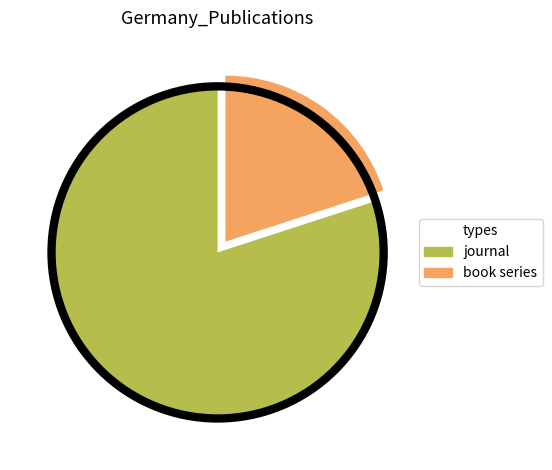

Does book series account for over 50% of the chart?

No